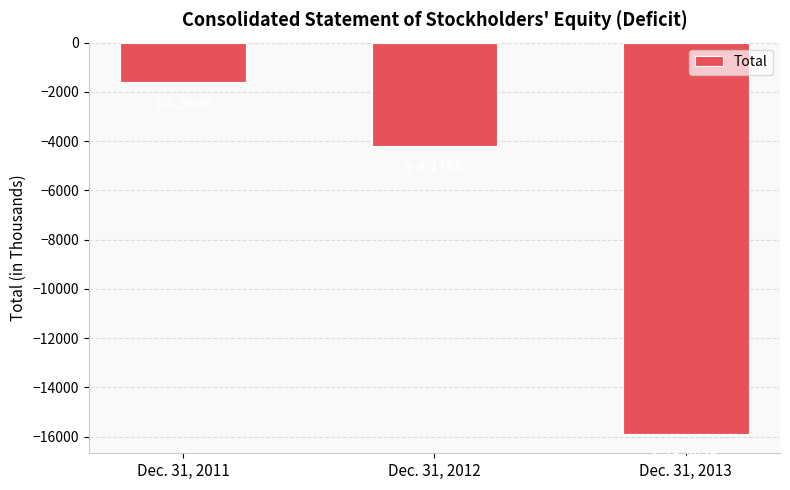

True or false: the data shows -1590 at Dec. 31, 2011.

True